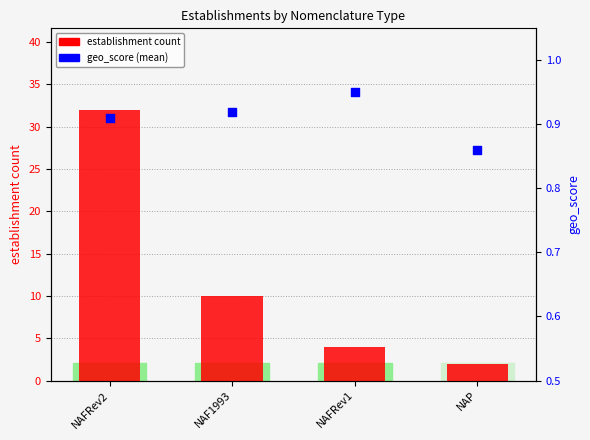

What are all the series names shown in the legend?

establishment count, geo_score (mean)